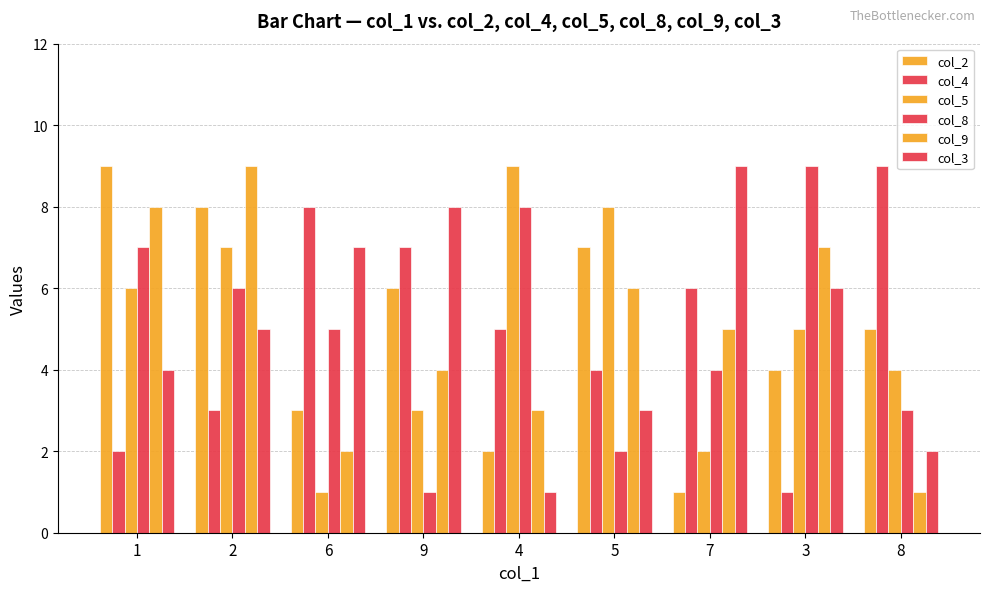

How many bars are there in each group?

6